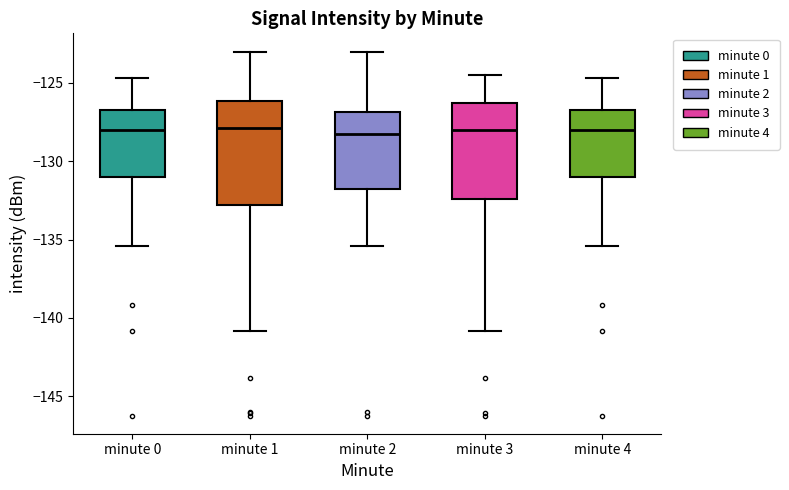

Reading left to right, transcribe this box plot: for each box, give where its median line is, the range the box spans, and where its two whiskers end, as read against the y-axis. The values are not printed on the chart, so give them approximately, as read against the axis.

minute 0: median -128.0, box -131.0 to -127.0, whiskers -135.5 to -124.5
minute 1: median -128.0, box -133.0 to -126.0, whiskers -141.0 to -123.0
minute 2: median -128.0, box -132.0 to -127.0, whiskers -135.5 to -123.0
minute 3: median -128.0, box -132.5 to -126.5, whiskers -141.0 to -124.5
minute 4: median -128.0, box -131.0 to -127.0, whiskers -135.5 to -124.5